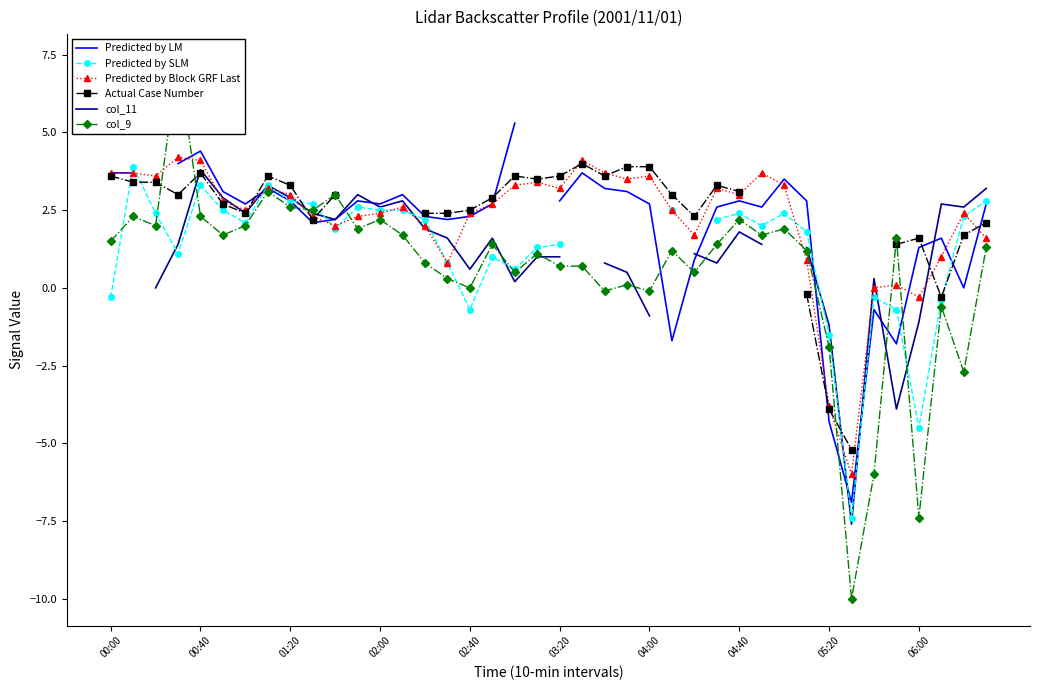

What is the maximum value shown in the chart?

7.3